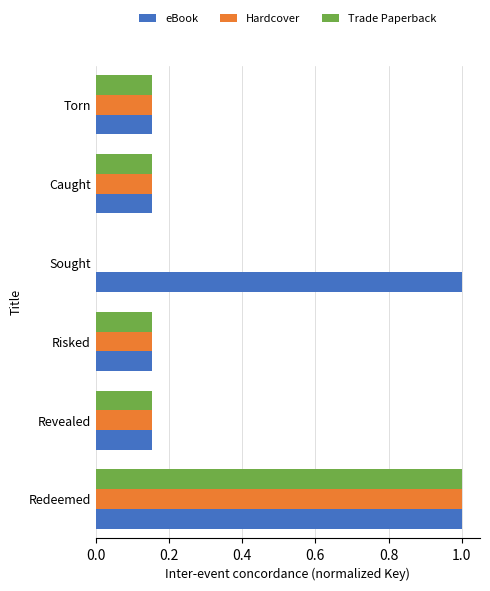

How many positive values does the Trade Paperback series have?

5